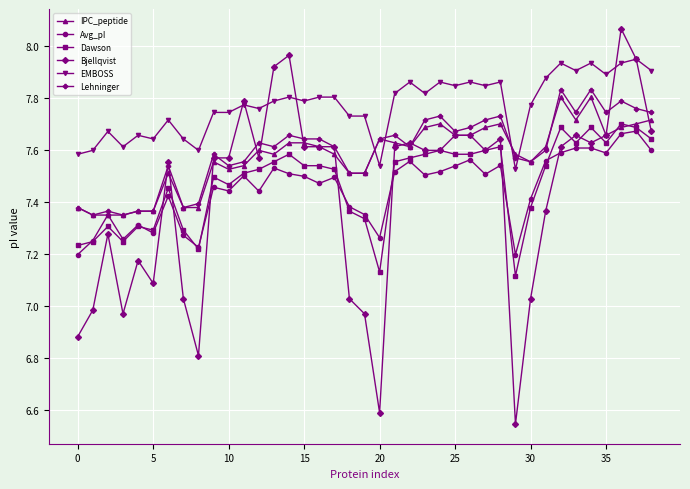

True or false: EMBOSS and Avg_pI cross at least once.

False